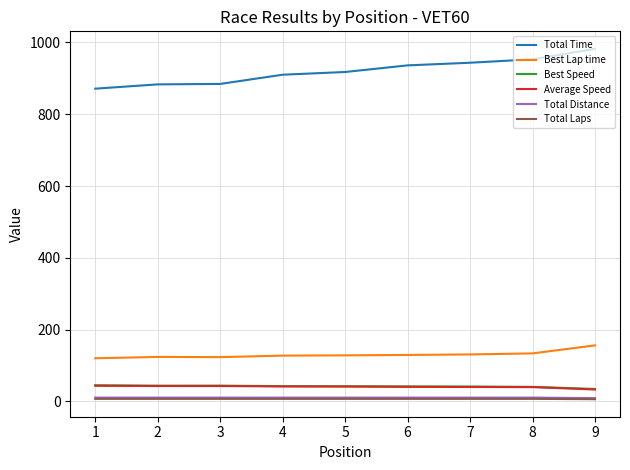

Which series has the widest spread of values?

Total Time